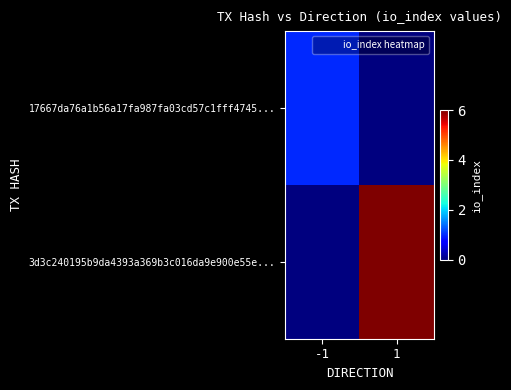

Reading left to right, what are all the values shown in this chart?

17667da76a1b56a17fa987fa03cd57c1fff4745...: -1=1	1=0
3d3c240195b9da4393a369b3c016da9e900e55e...: -1=0	1=6